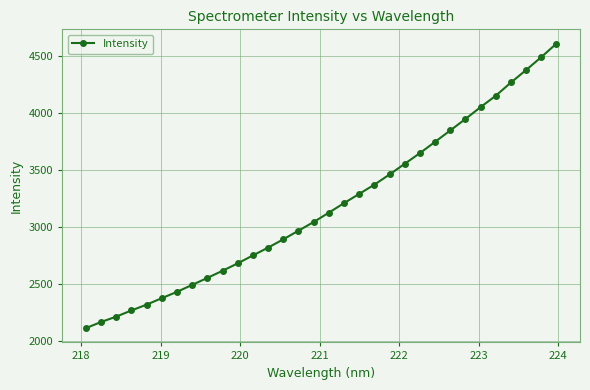

What is the maximum value shown in the chart?

4609.1